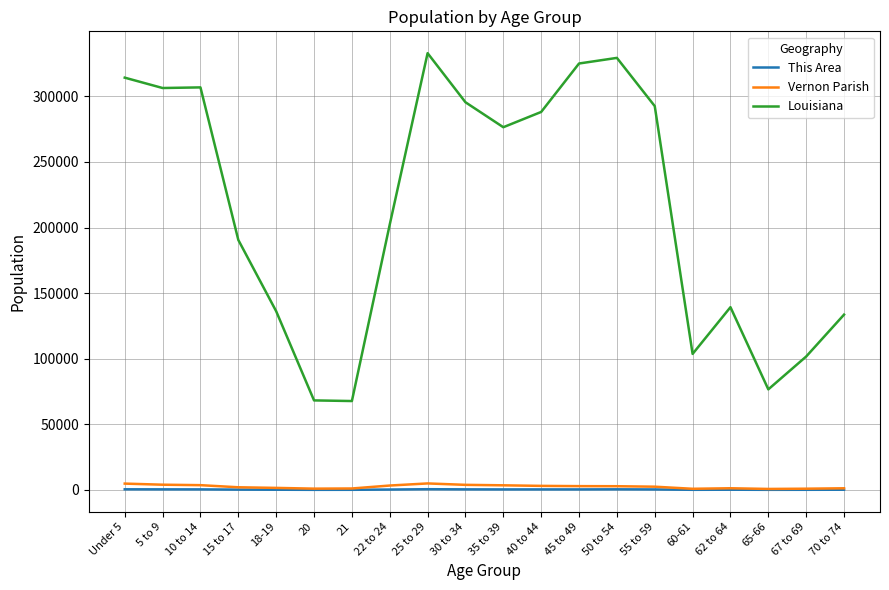

The value of Louisiana at 21 is 67763. True or false?

True